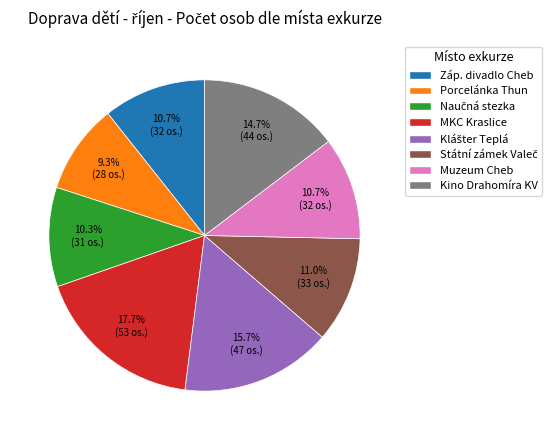

What is the largest slice in the pie chart?

MKC Kraslice